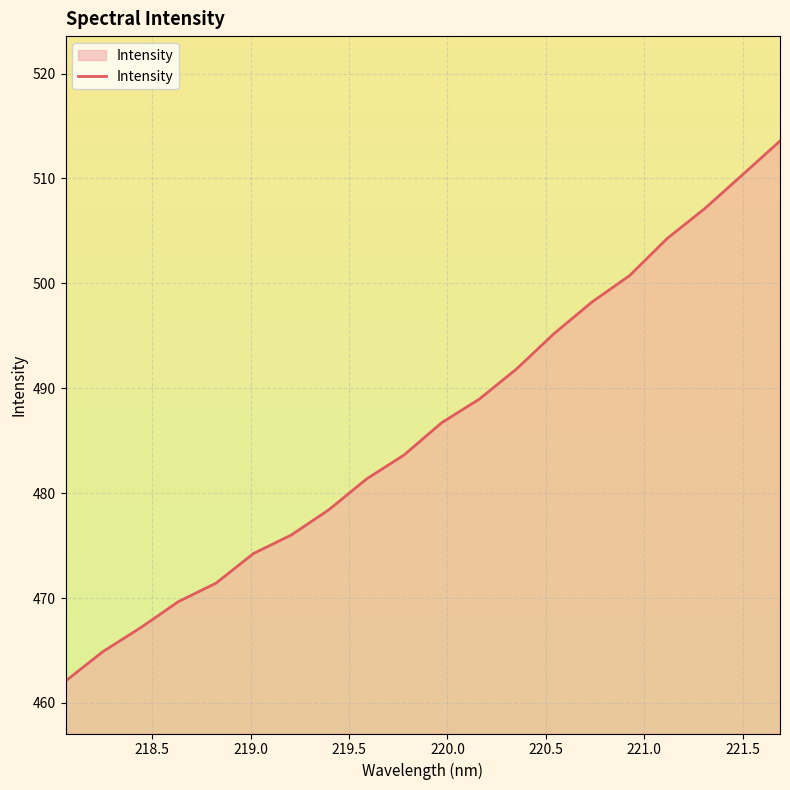

What is the minimum value shown in the chart?

462.1